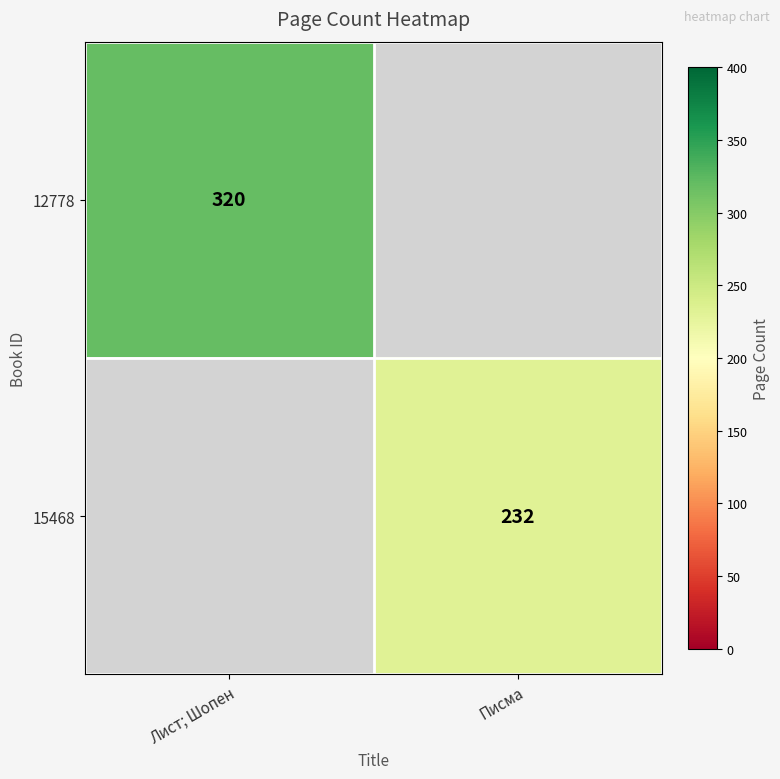

Is the value of 15468 at Писма greater than the value of 12778 at Лист; Шопен?

No